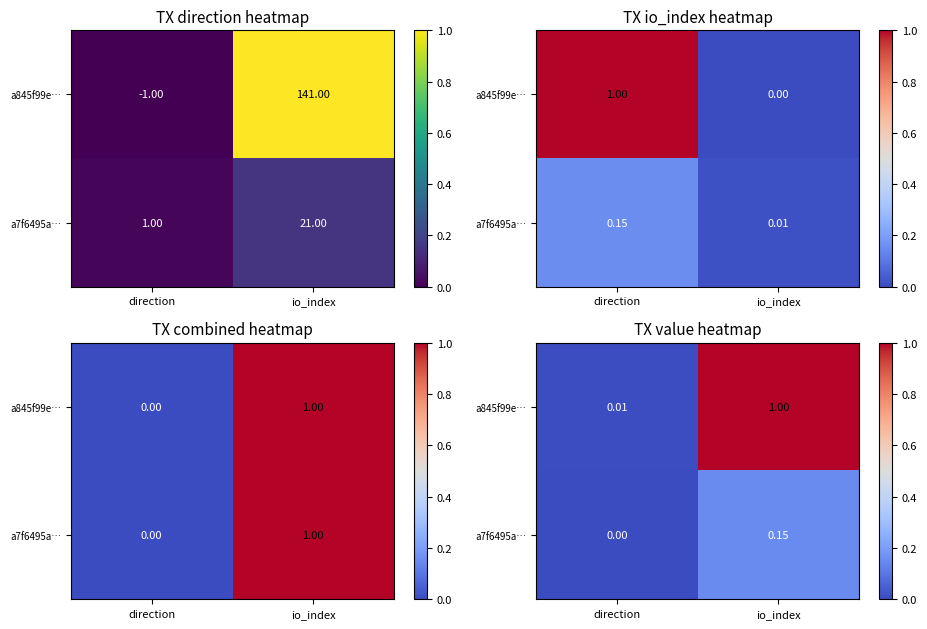

The value of a845f99e… at io_index is 0.6. True or false?

False